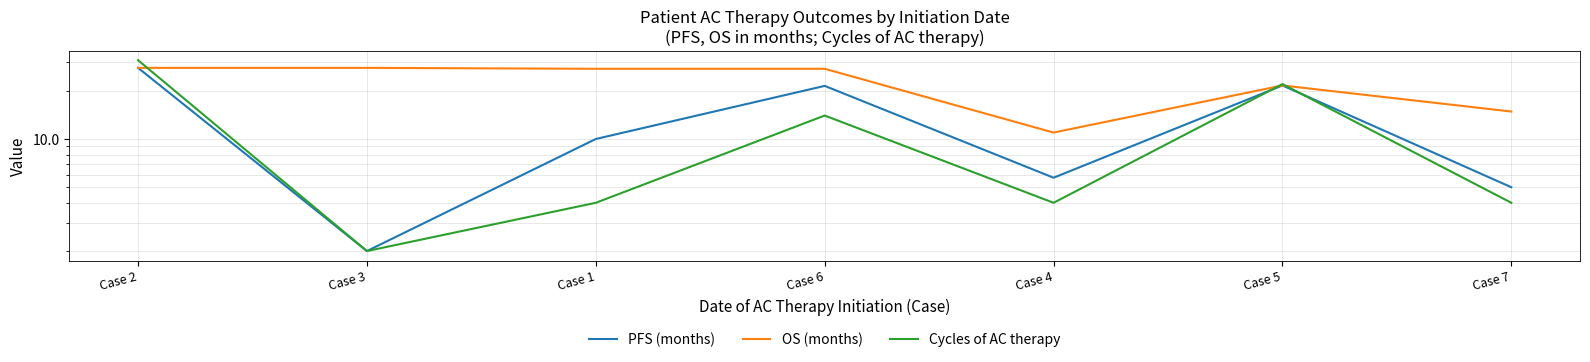

Count the number of data series in this chart.

3